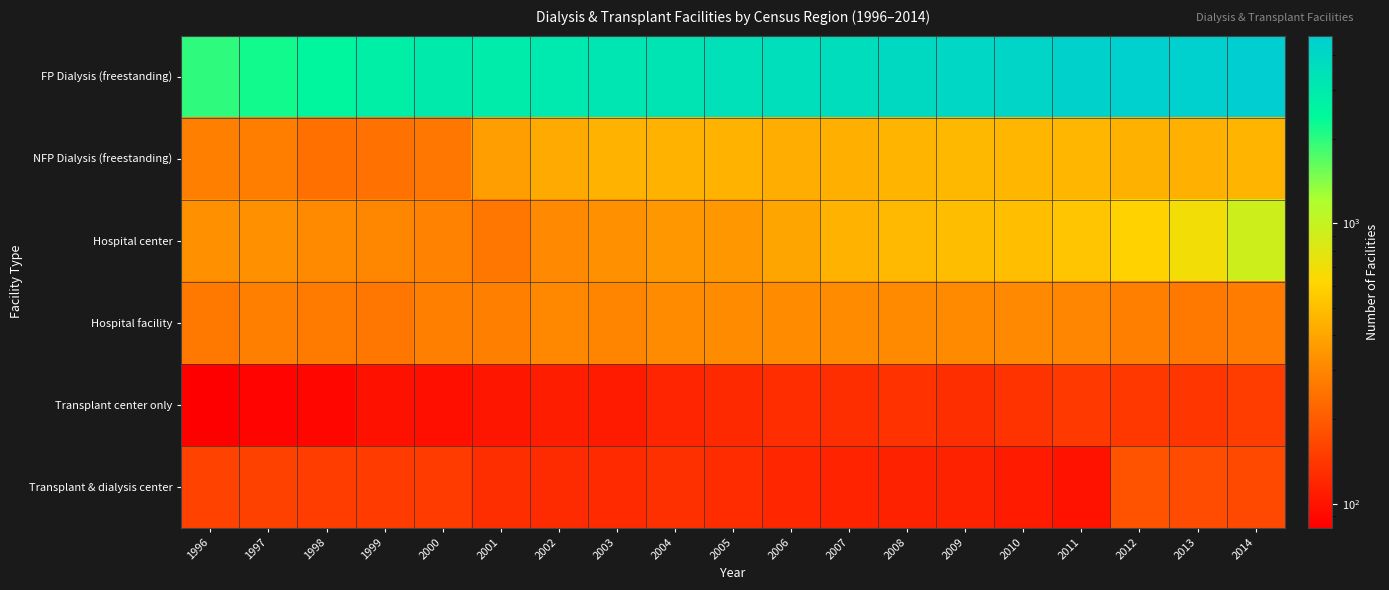

How many data points does each series have?

19